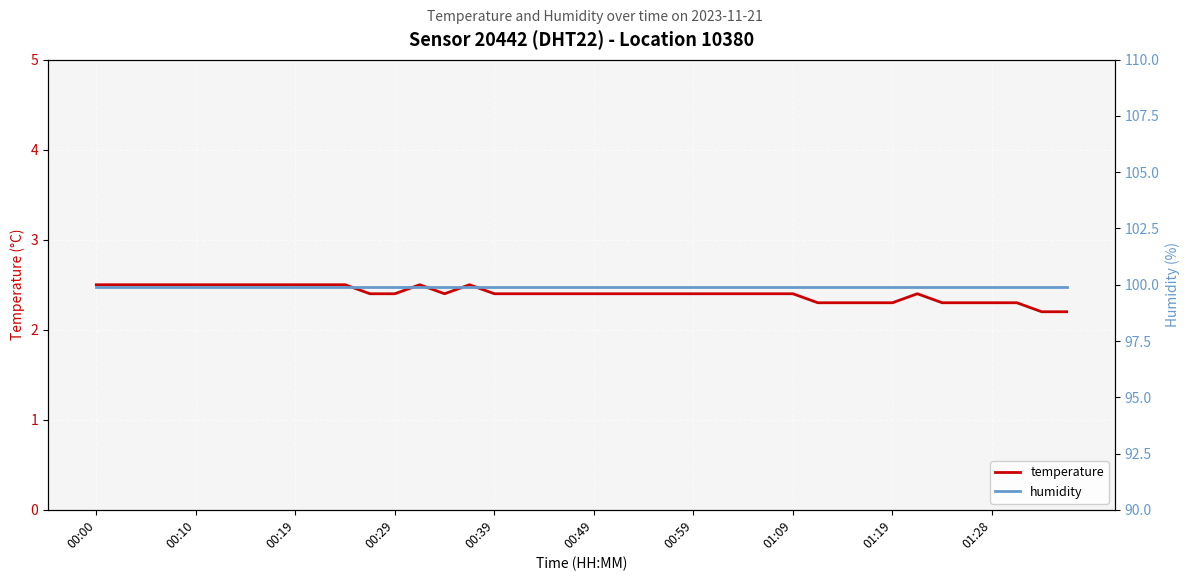

What value does the temperature series have at 00:49?

2.4